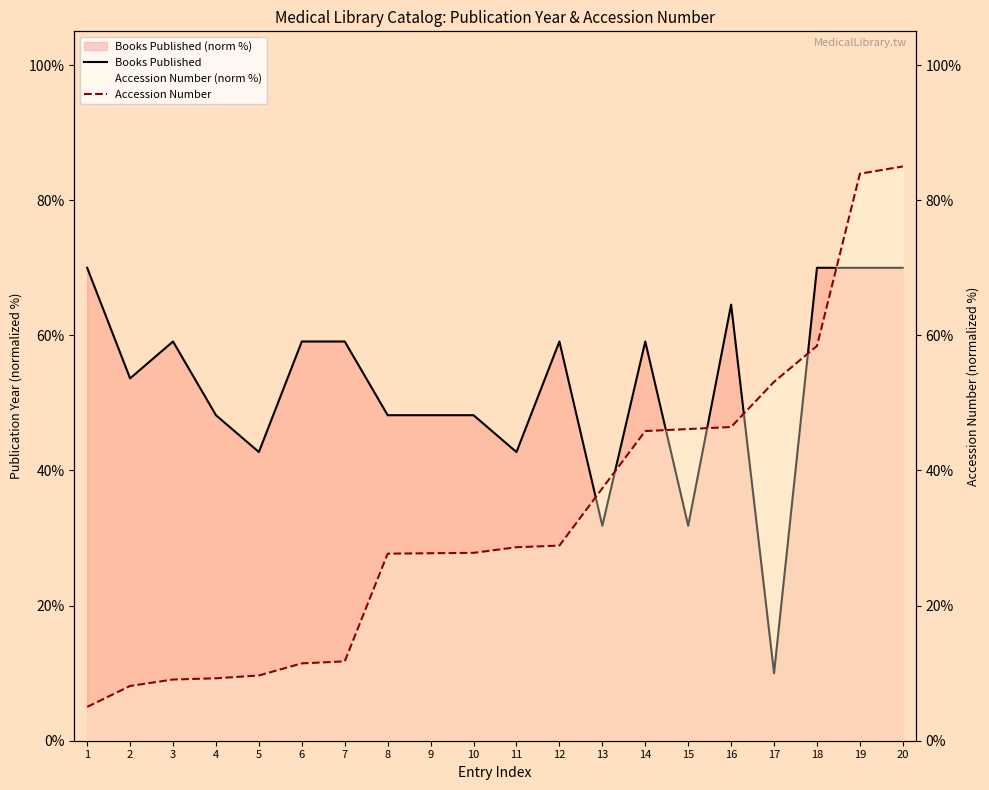

Between 20 and 7, which is larger?

20